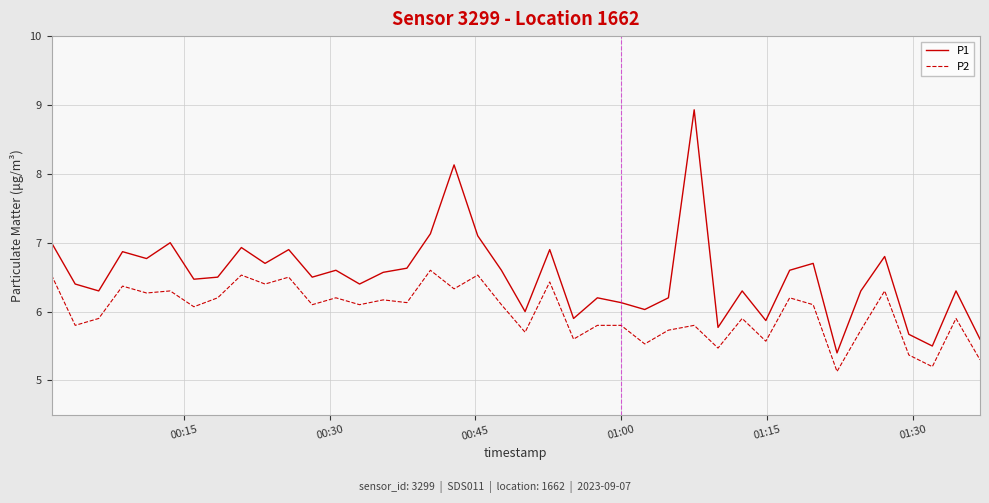

True or false: P1 and P2 intersect in this chart.

False